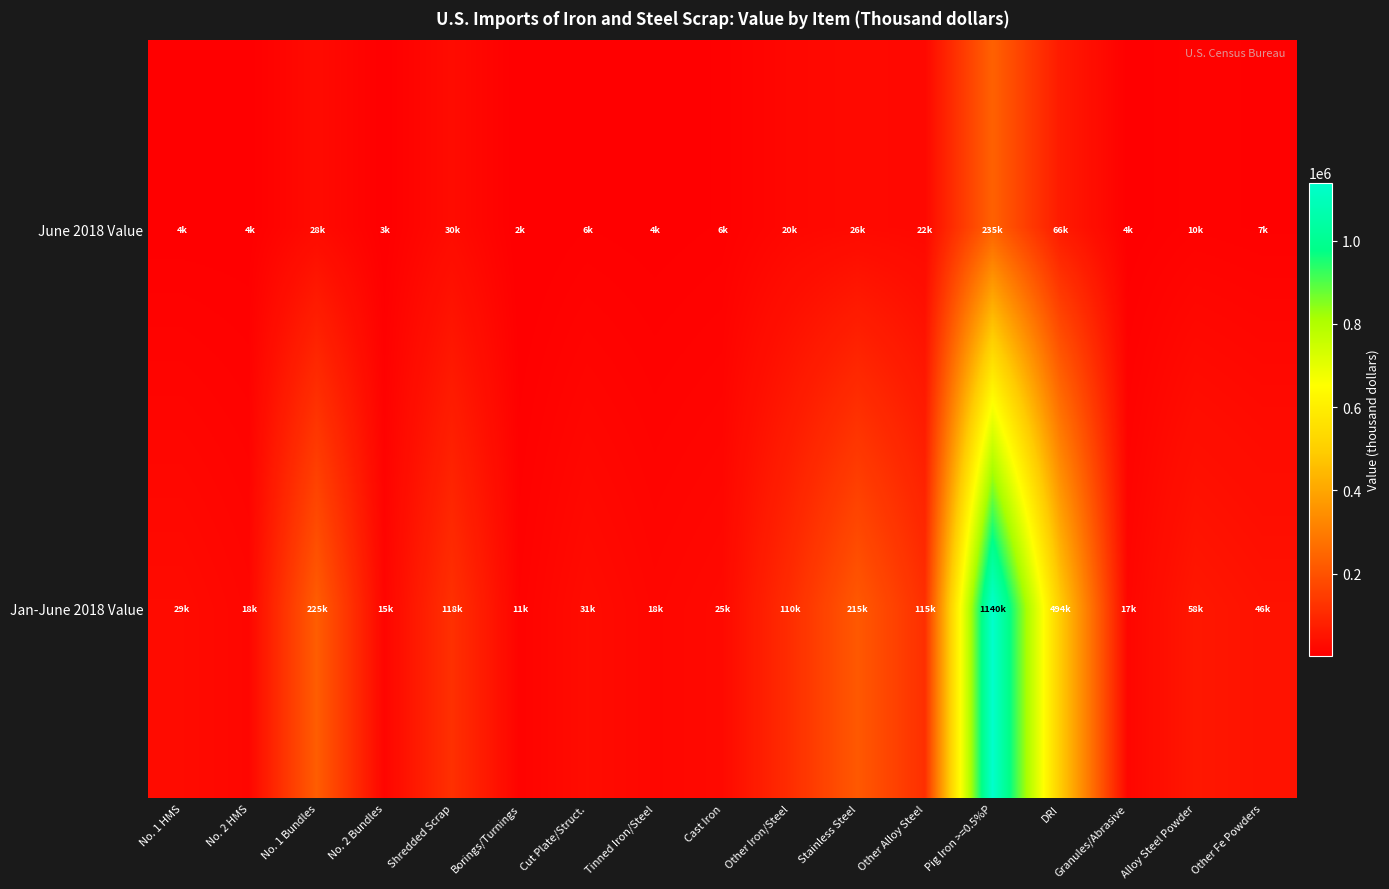

Which series has the largest range (max minus min)?

Jan-June 2018 Value